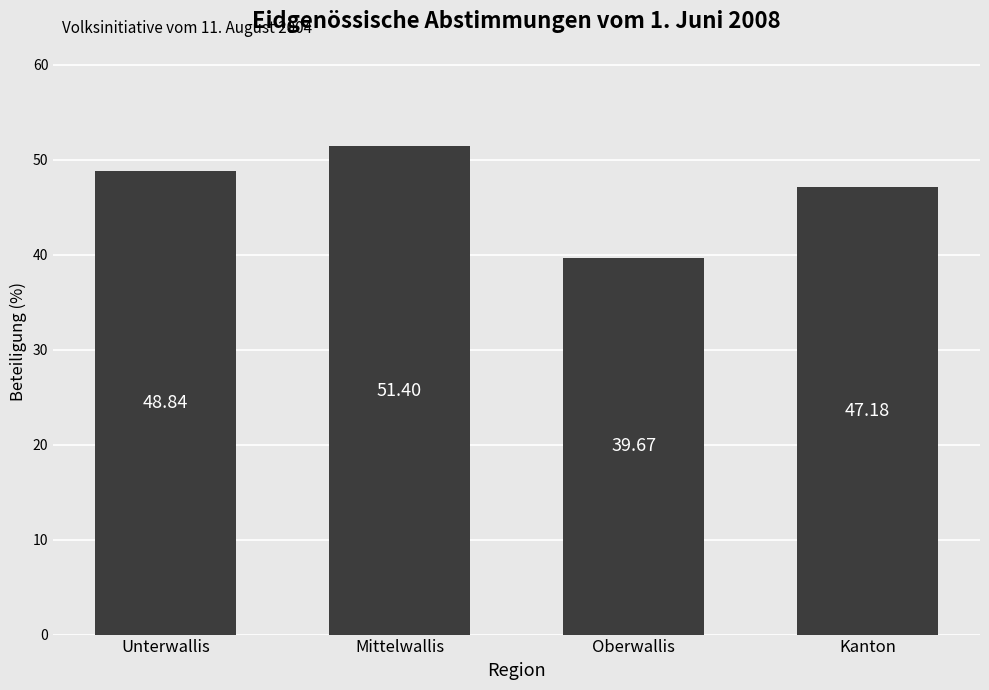

True or false: the data shows 51.4 at Mittelwallis.

True